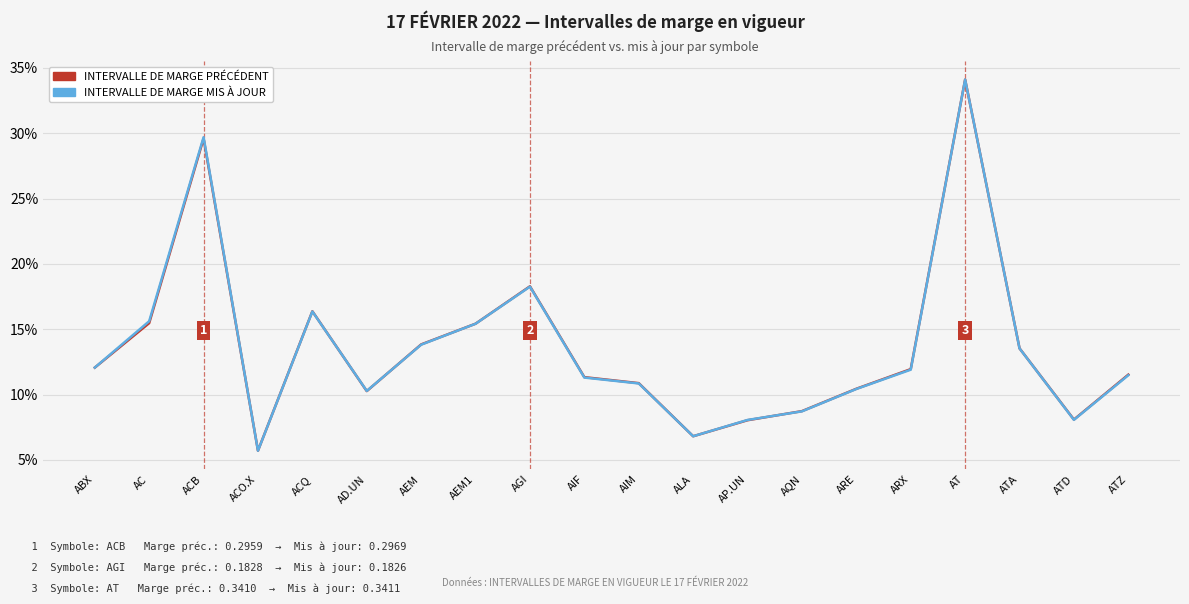

True or false: INTERVALLE DE MARGE PRÉCÉDENT has more than 1 points higher than both neighbors.

True